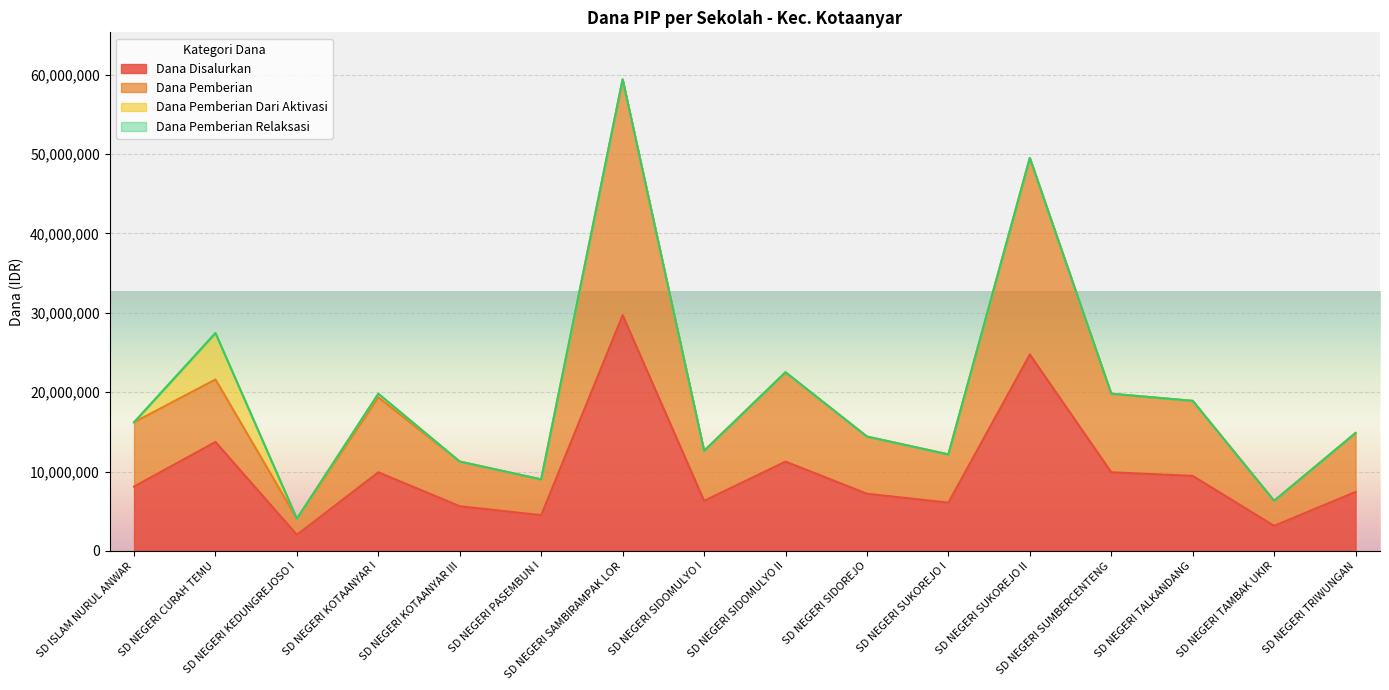

What is the lowest value of the Dana Disalurkan series?

2025000